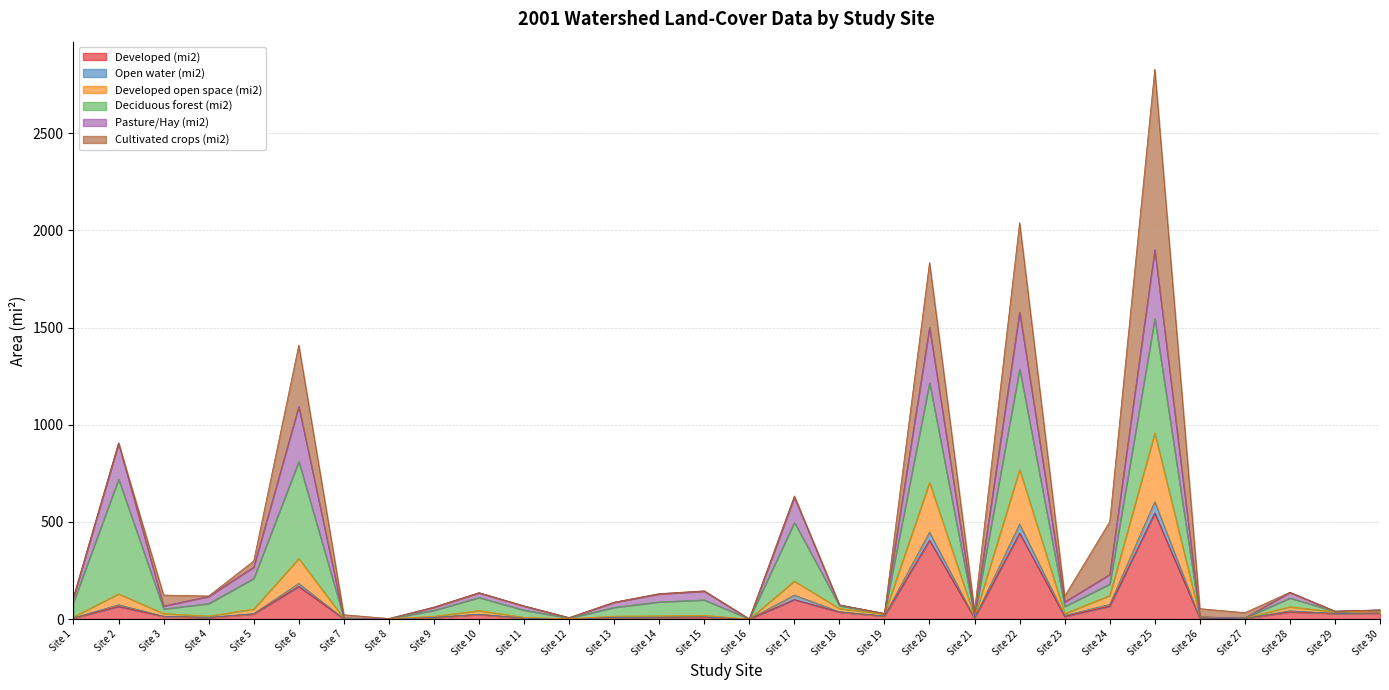

True or false: Open water (mi2) and Developed open space (mi2) cross at least once.

False